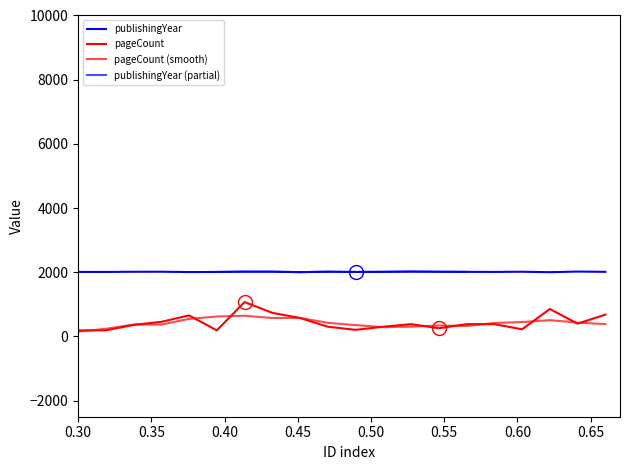

The value of pageCount at 16074 is 1526. True or false?

False